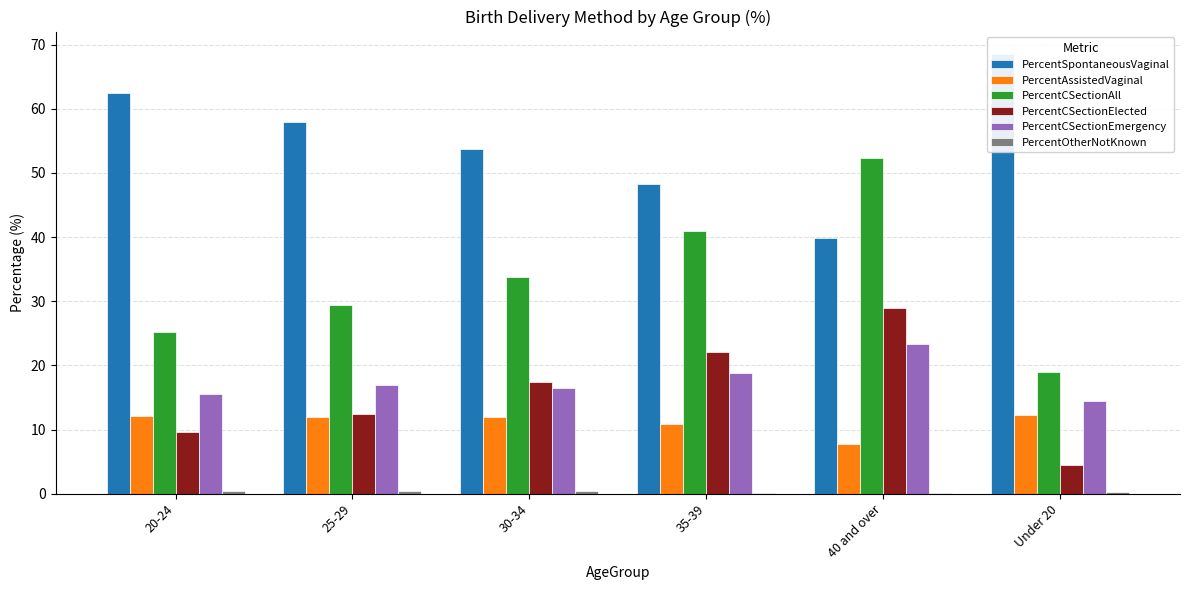

How many values in the PercentCSectionAll series exceed 33?

3